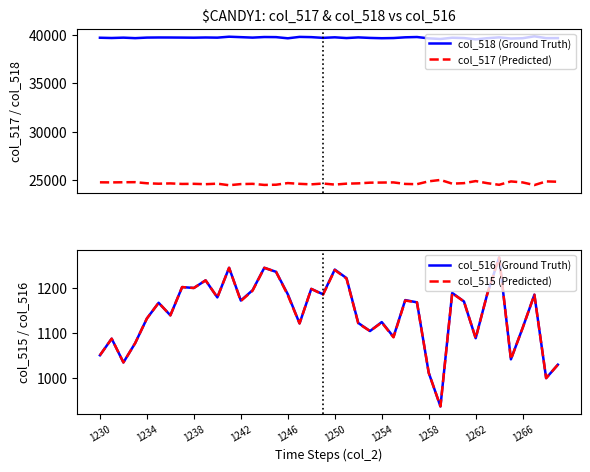

What value does the col_515 (Predicted) series have at 1250, to the nearest 50?

1250